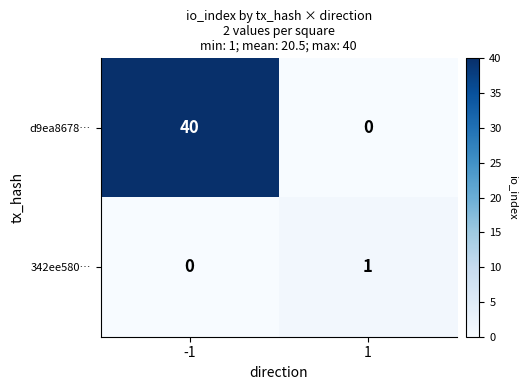

Rank the series at -1 from highest to lowest value.

d9ea8678…, 342ee580…